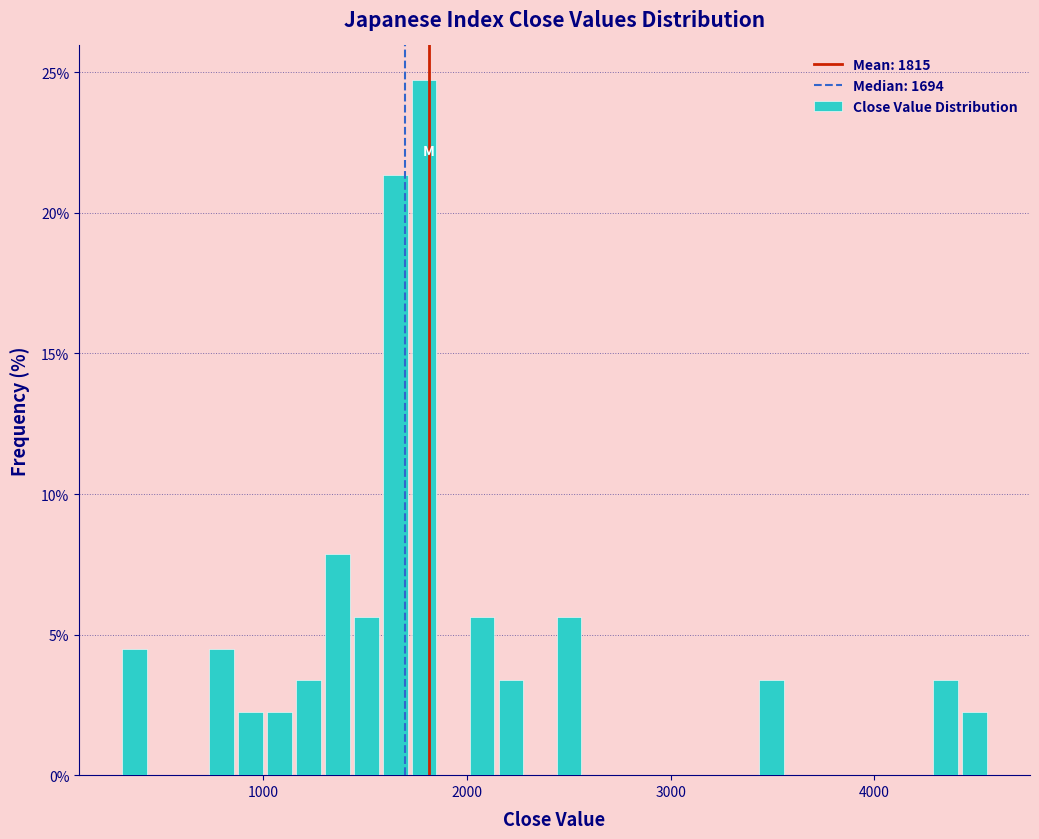

Read against the x-axis, roughly where is the centre of the tallest bar?

1800